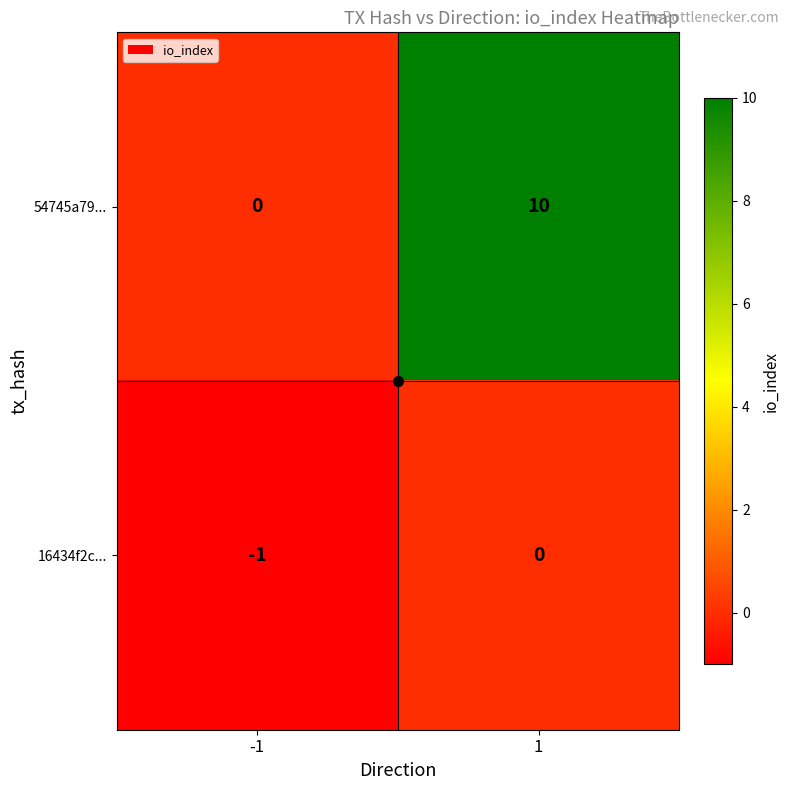

True or false: 54745a79... has a value of -6 at -1.

False